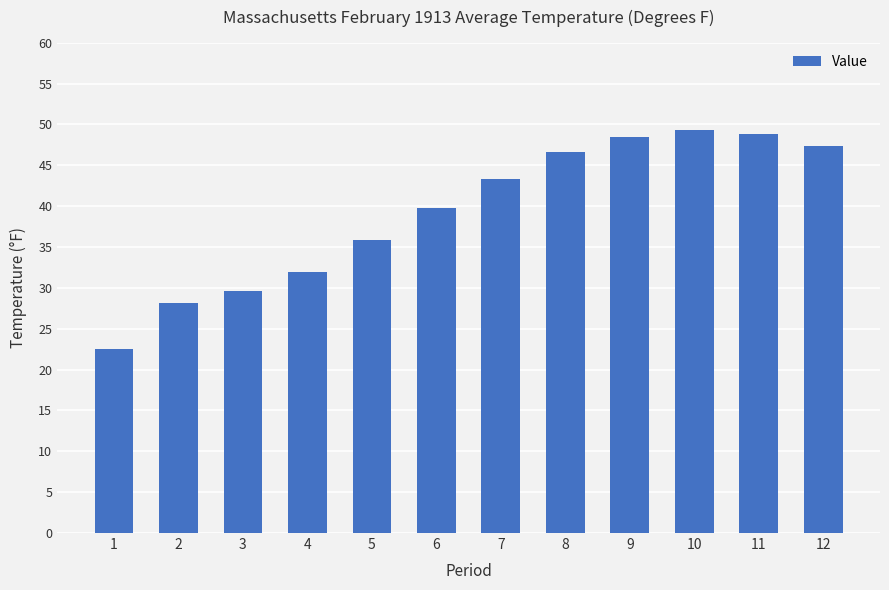

What is the change in value from 11 to 12?

-1.4